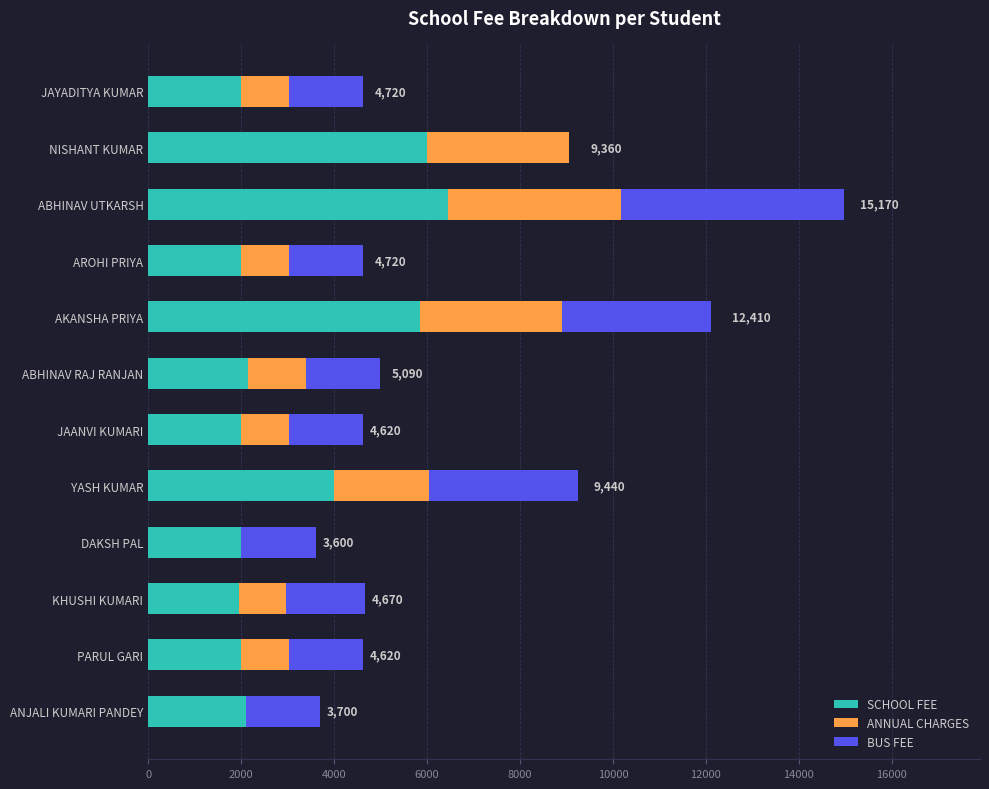

What is the highest value of the SCHOOL FEE series?

6450